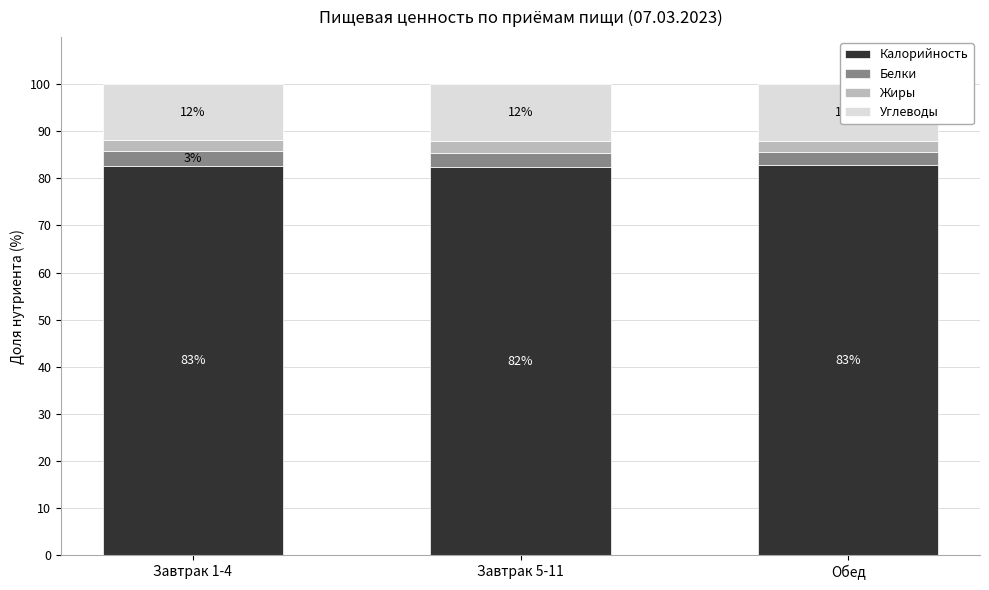

What is the total value across all series at Обед?

100.0